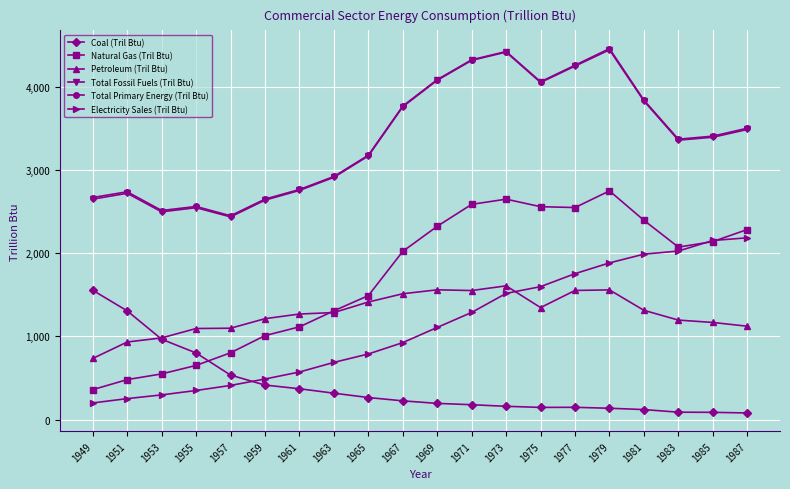

What is the value of the Total Fossil Fuels (Tril Btu) point at the 14th from the left?

4051.3